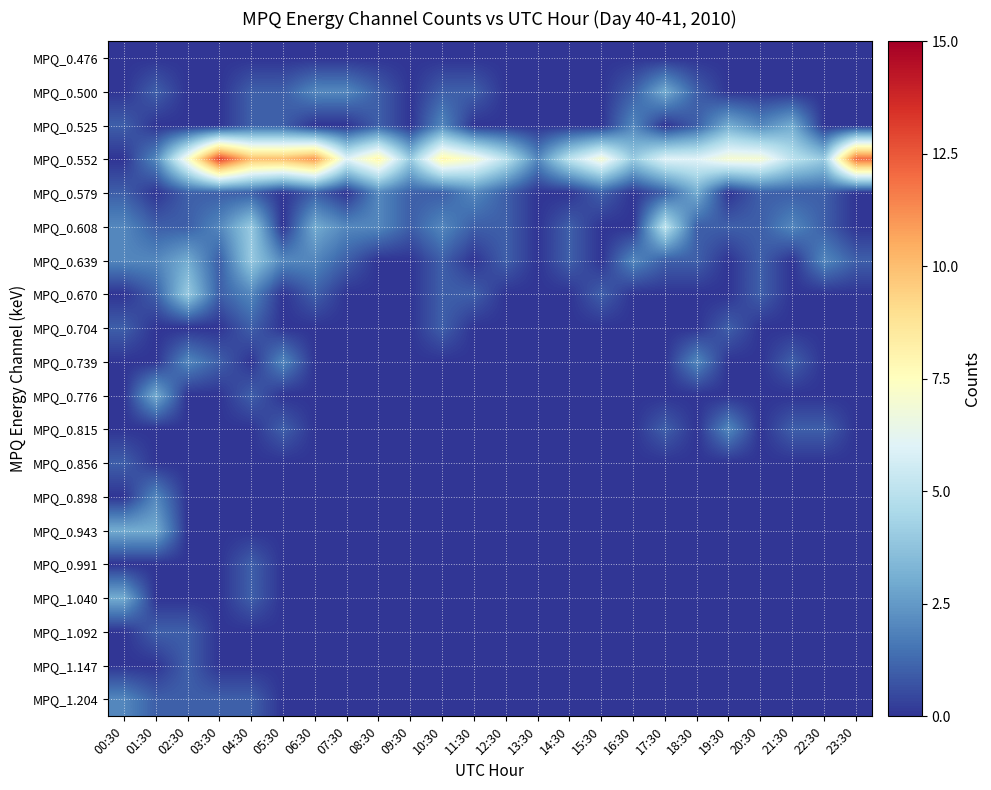

Count the number of categories in the chart.

24